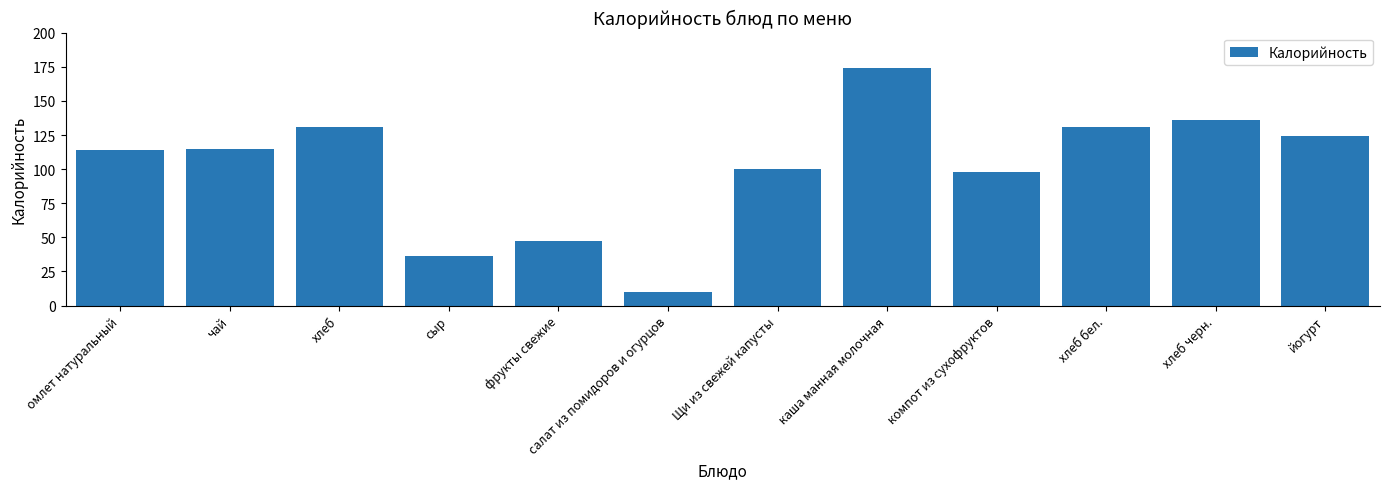

Count the number of categories in the chart.

12